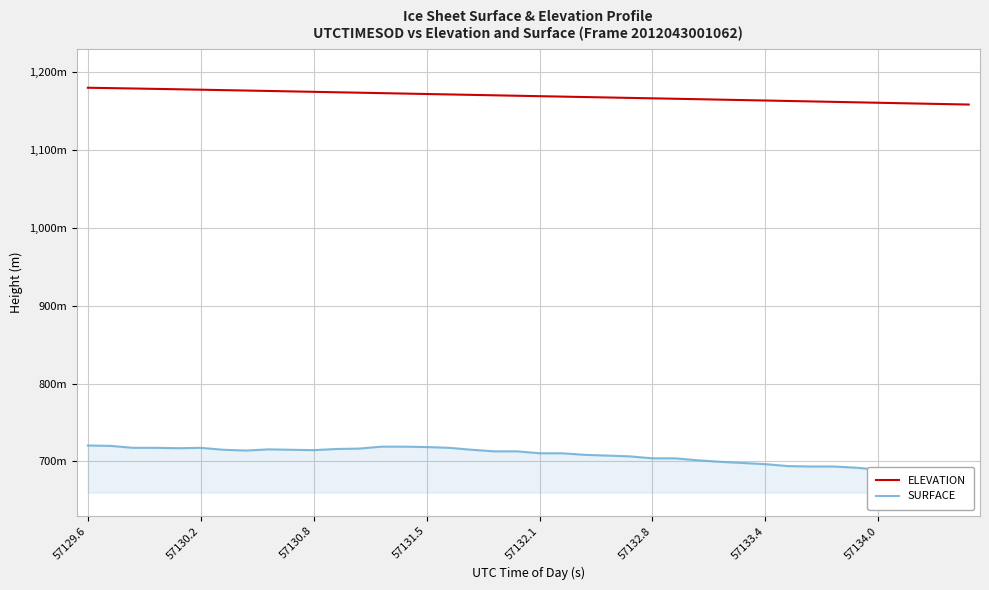

Reading left to right, extract all data points from this chart.

ELEVATION: 1179.9	1179.5	1179.0	1178.5	1178.0	1177.4	1176.9	1176.4	1175.8	1175.3	1174.7	1174.2	1173.6	1173.0	1172.5	1171.9	1171.4	1170.8	1170.2	1169.7	1169.1	1168.6	1168.0	1167.5	1166.9	1166.4	1165.8	1165.2	1164.7	1164.1	1163.5	1163.0	1162.4	1161.8	1161.3	1160.7	1160.1	1159.5	1158.9	1158.4
SURFACE: 720.5	720.0	717.5	717.5	717.0	717.5	715.0	714.0	715.5	715.0	714.5	716.0	716.5	719.0	719.0	718.5	717.5	715.0	713.0	713.0	710.5	710.5	708.5	707.5	706.5	704.0	704.0	701.5	699.5	698.1	696.6	694.1	693.6	693.6	692.1	689.6	687.1	684.6	682.1	680.1